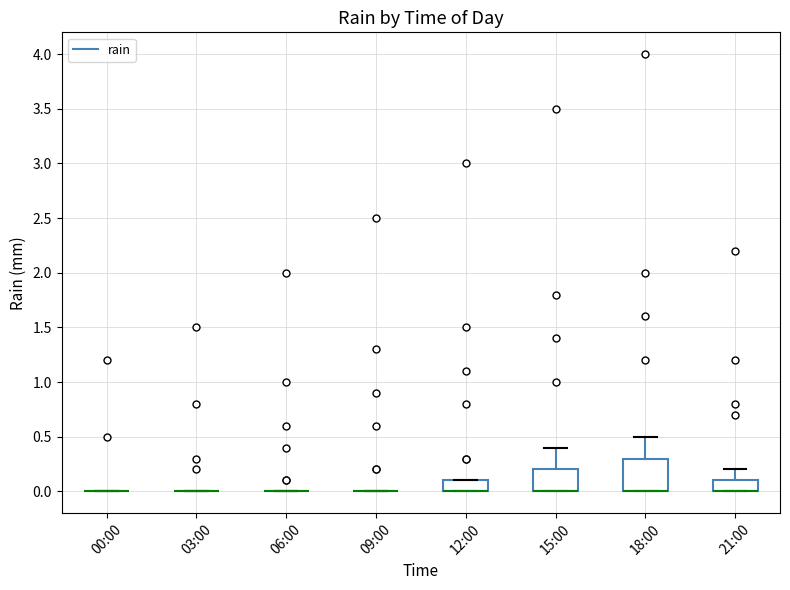

Where is the lower edge of the box for 12:00 on the y-axis? The values are not printed on the chart, so give them approximately, as read against the axis.

0.0